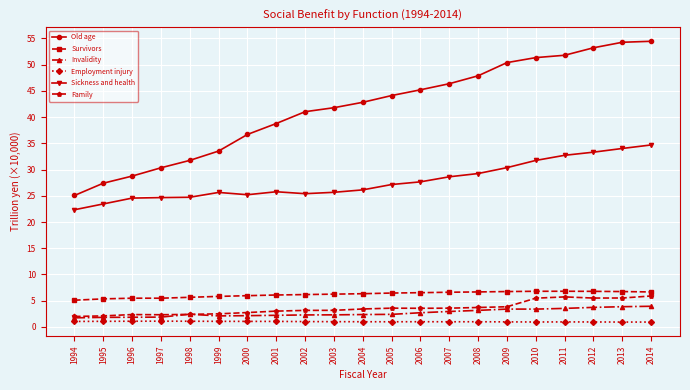

What is the value of the Sickness and health point at the 6th from the left?

25.6